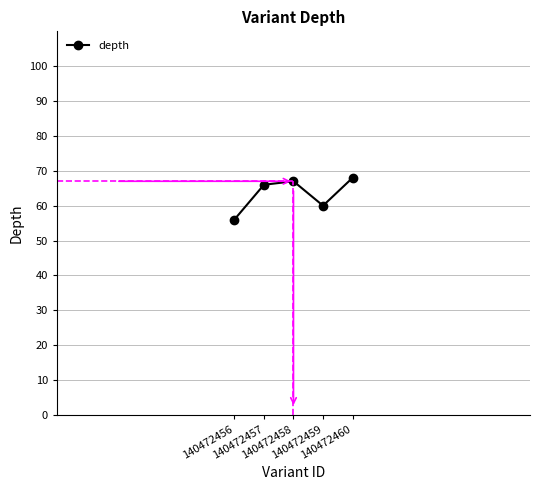

True or false: the data has more than 2 interior local peaks.

False